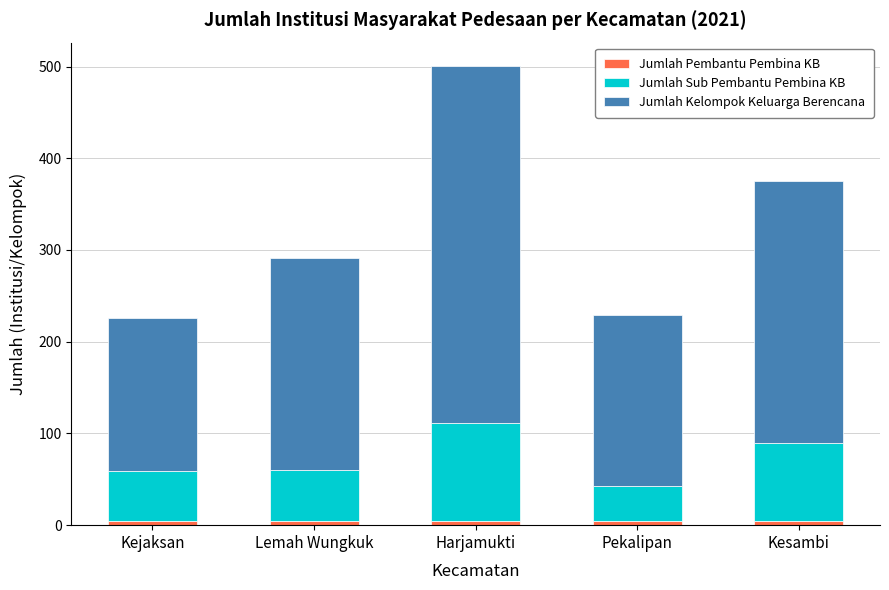

At which category is the sum across all series the highest?

Harjamukti